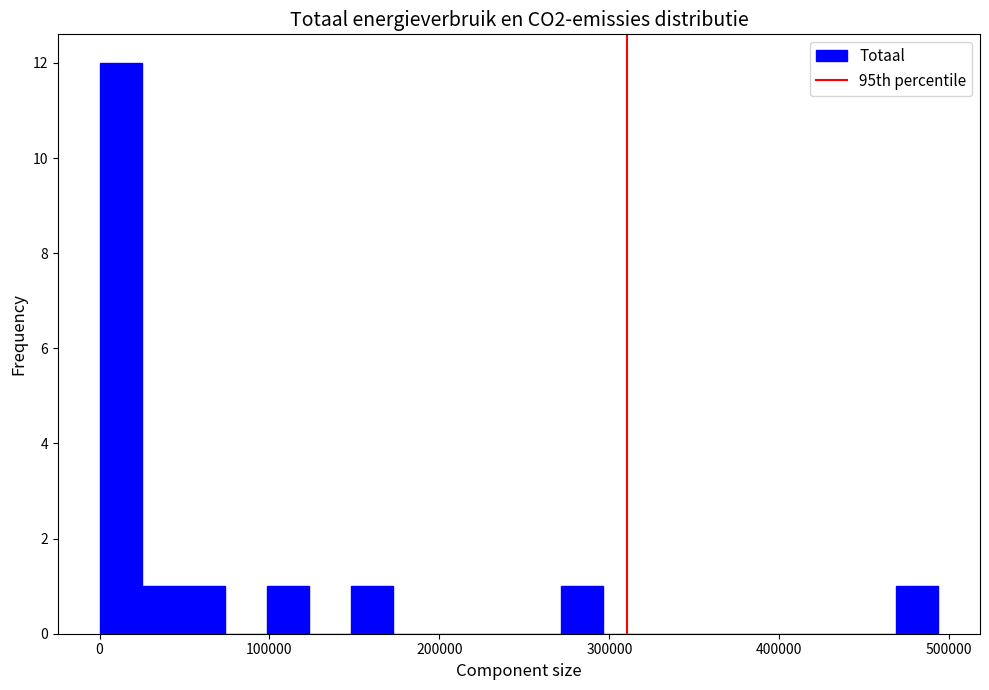

Read against the x-axis, roughly where is the centre of the tallest bar?

10000